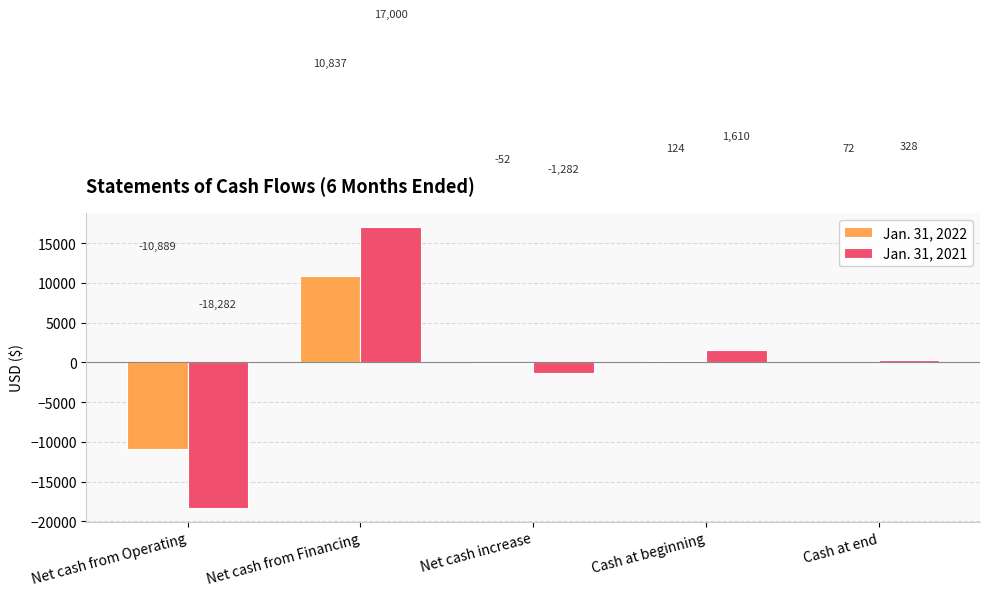

True or false: Jan. 31, 2022 has a value of 124 at Cash at beginning.

True